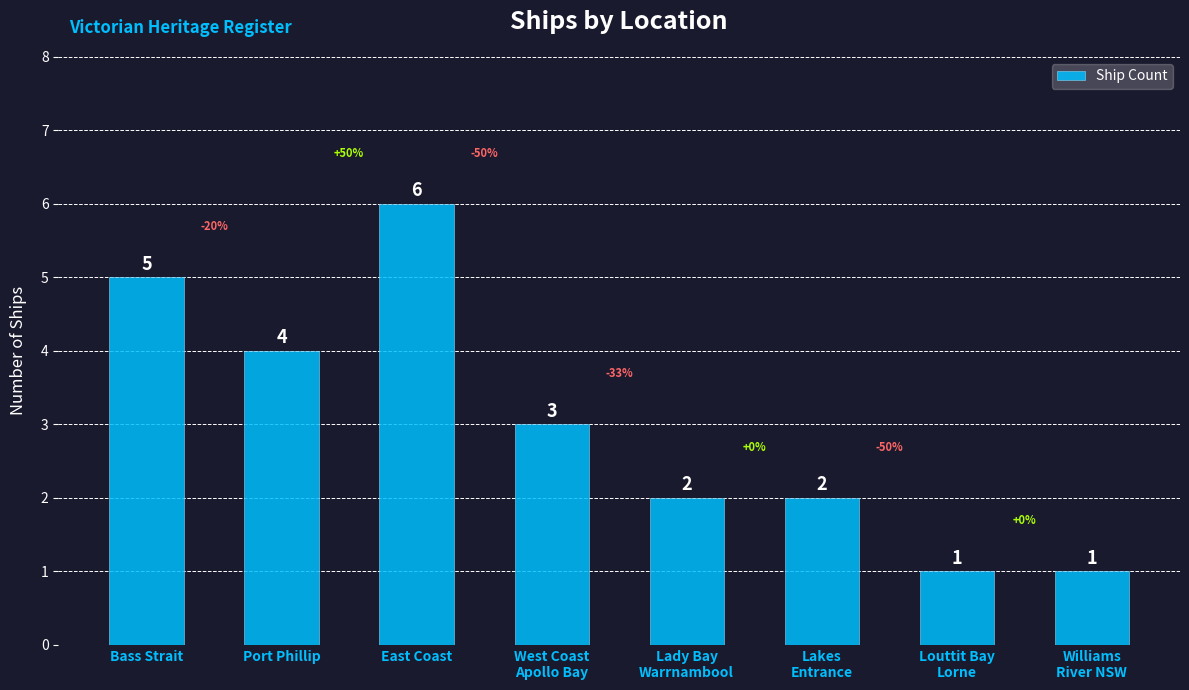

What is the greatest value displayed?

6